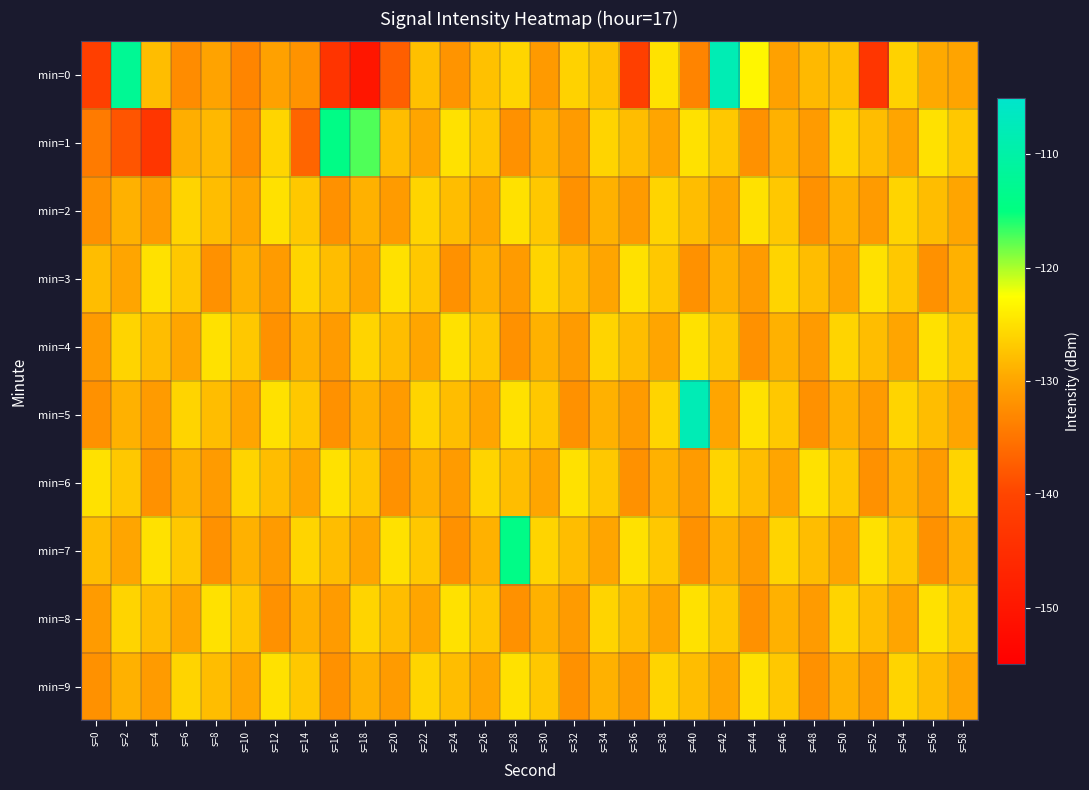

Between s=40 and s=56, which series saw the biggest shift?

min=5